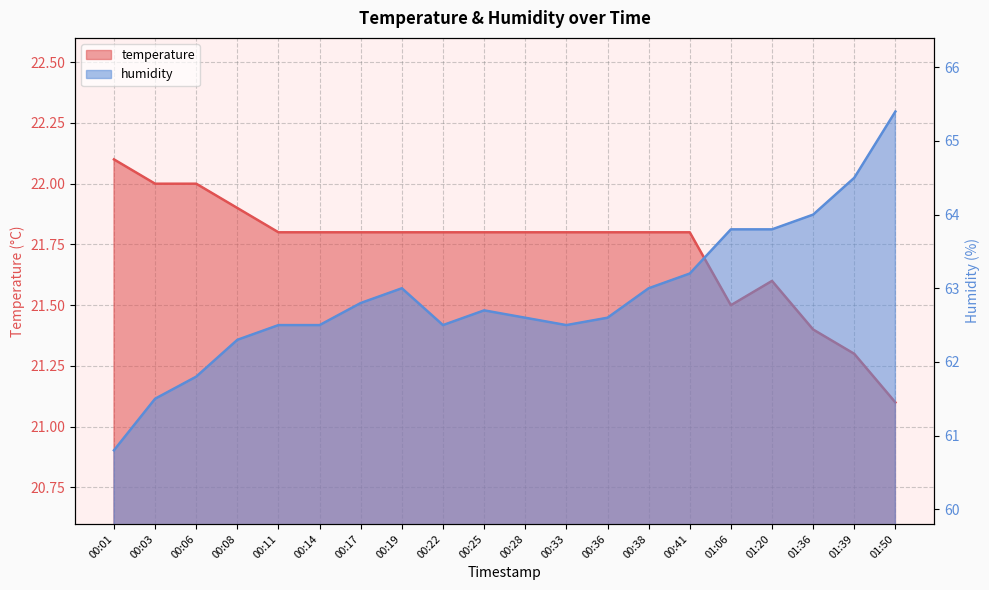

What is the sum of all temperature values?

434.7